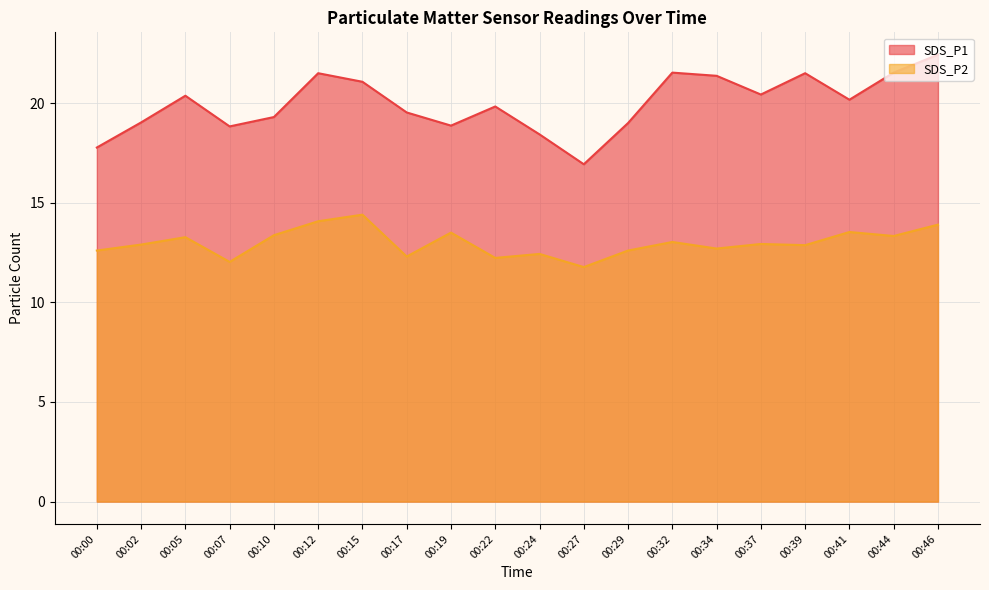

True or false: SDS_P1 has a value of 8.7 at 00:24.

False